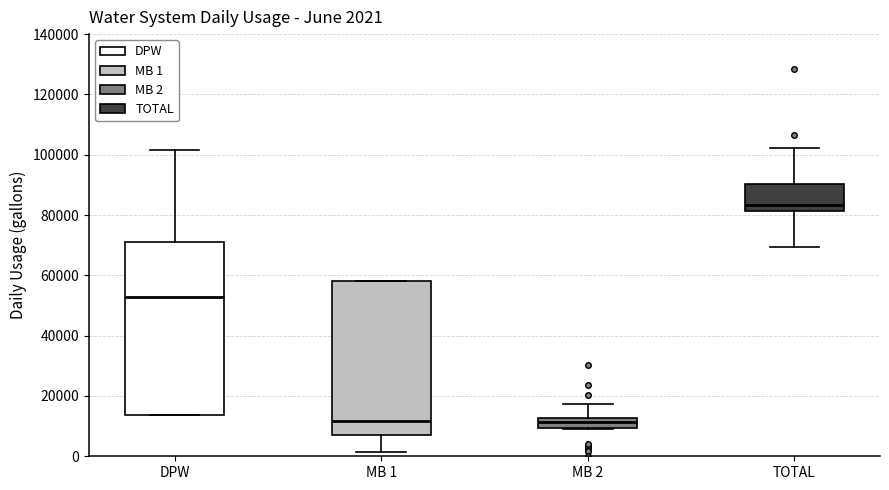

Comparing the boxes themselves (not the whiskers), which one is the tallest?

DPW